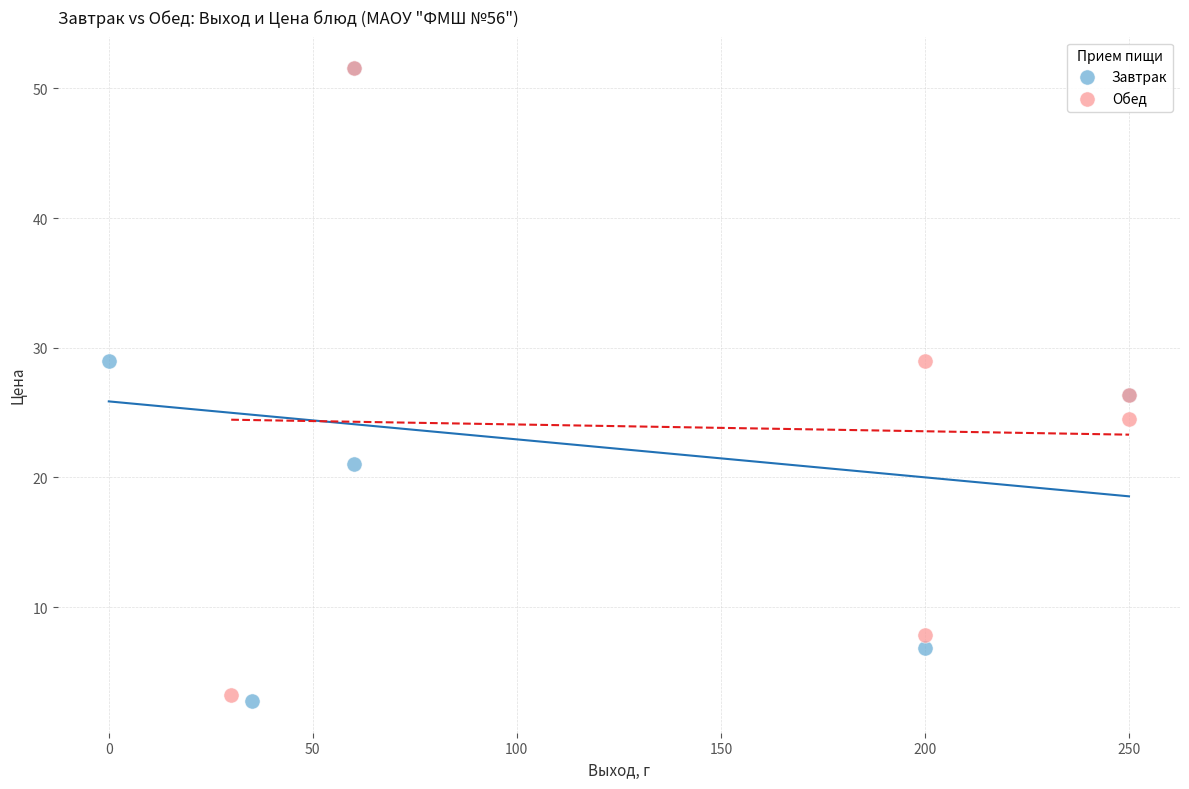

Which series contains the lowest Y value?

Завтрак